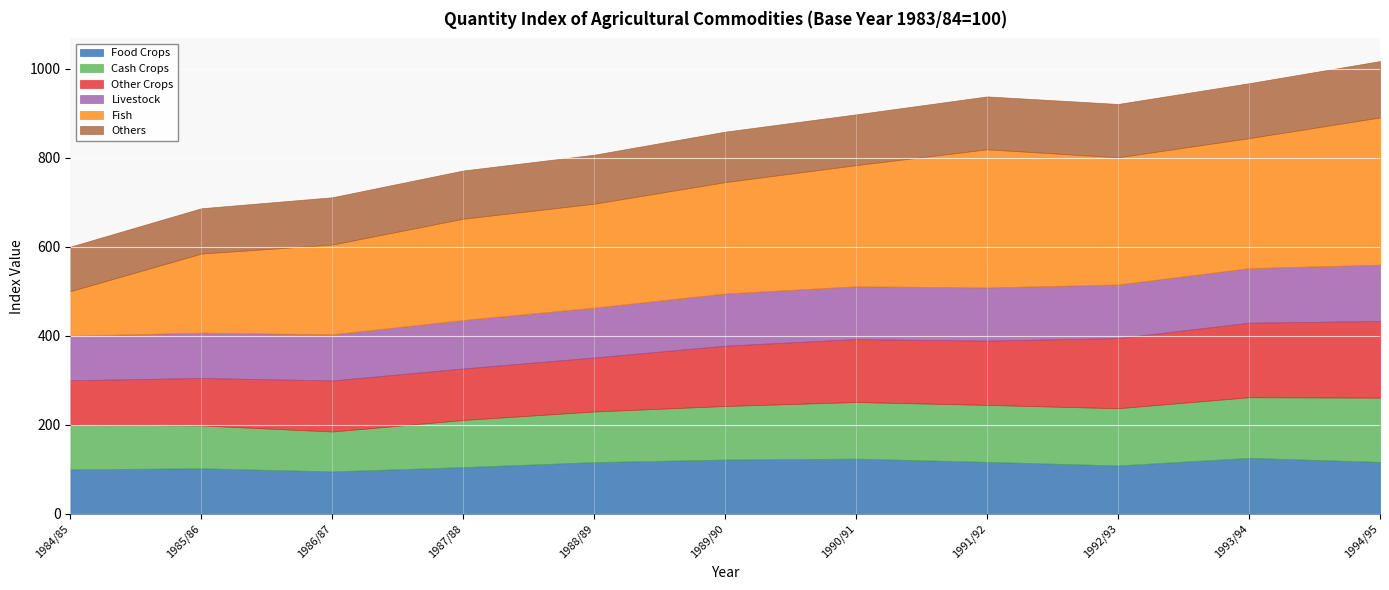

At which category does Food Crops reach its first local peak?

1985/86